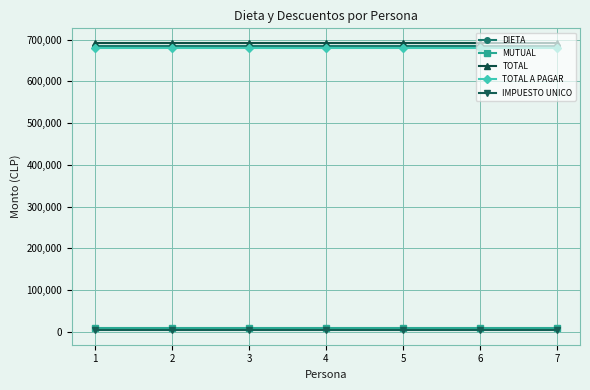

What is the sum of all TOTAL values?

4849971